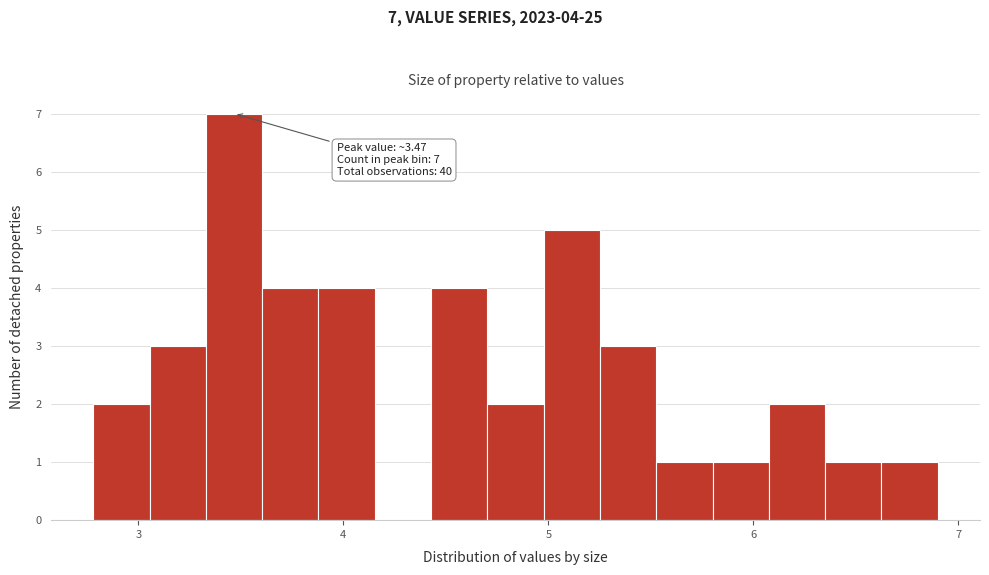

Read against the x-axis, roughly where is the centre of the tallest bar?

3.5